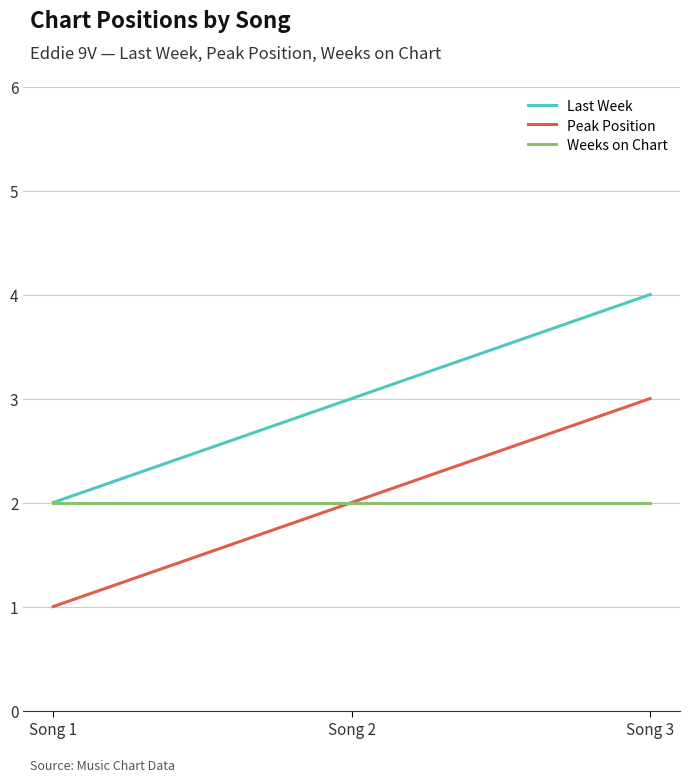

Does the chart have visible grid lines?

Yes